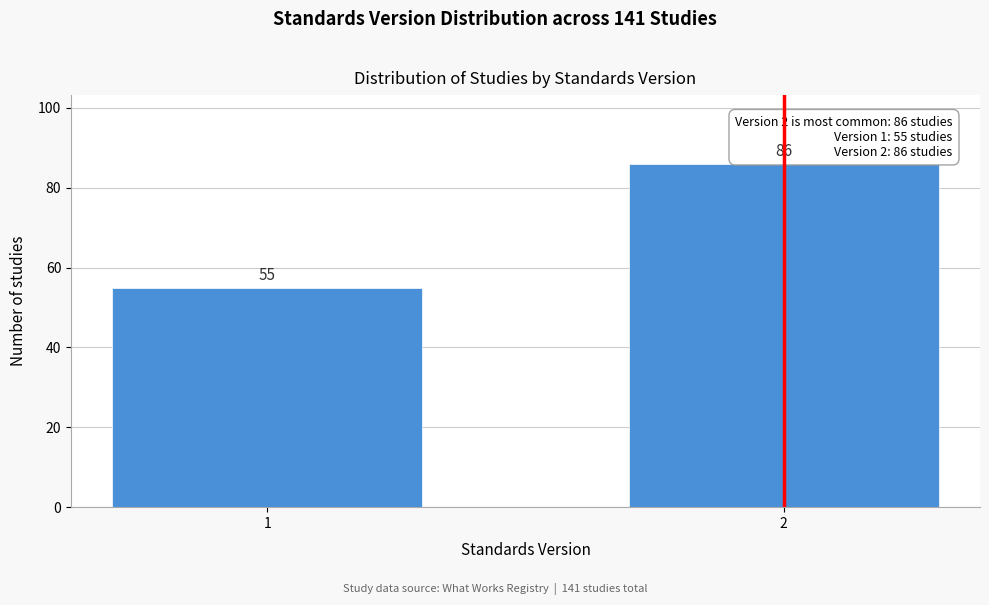

Reading right to left, transcribe all the data shown in this chart.

86	55